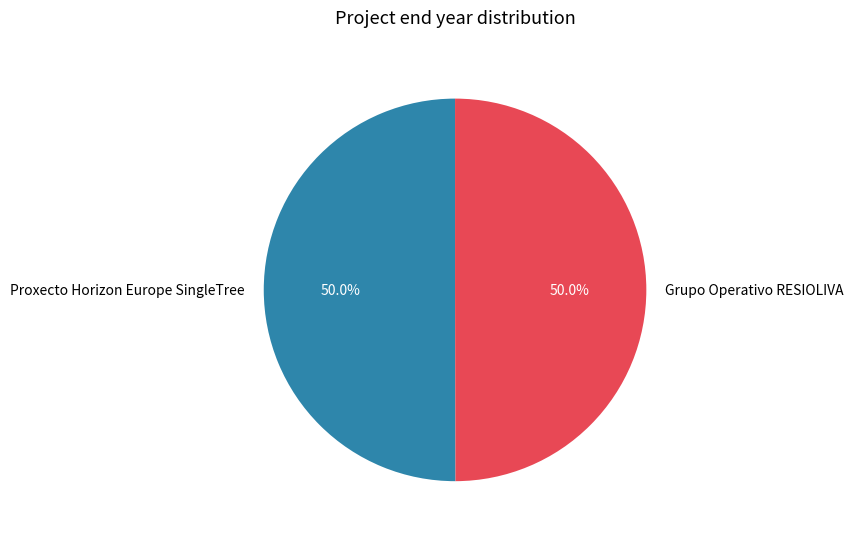

Count the number of slices in the pie.

2